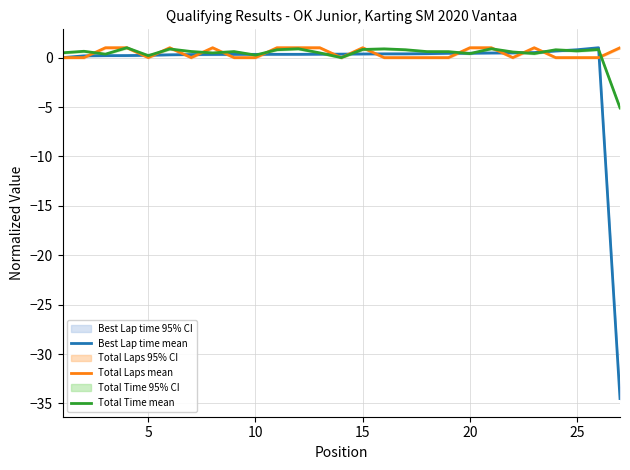

What is the maximum value for Best Lap time mean?

1.0